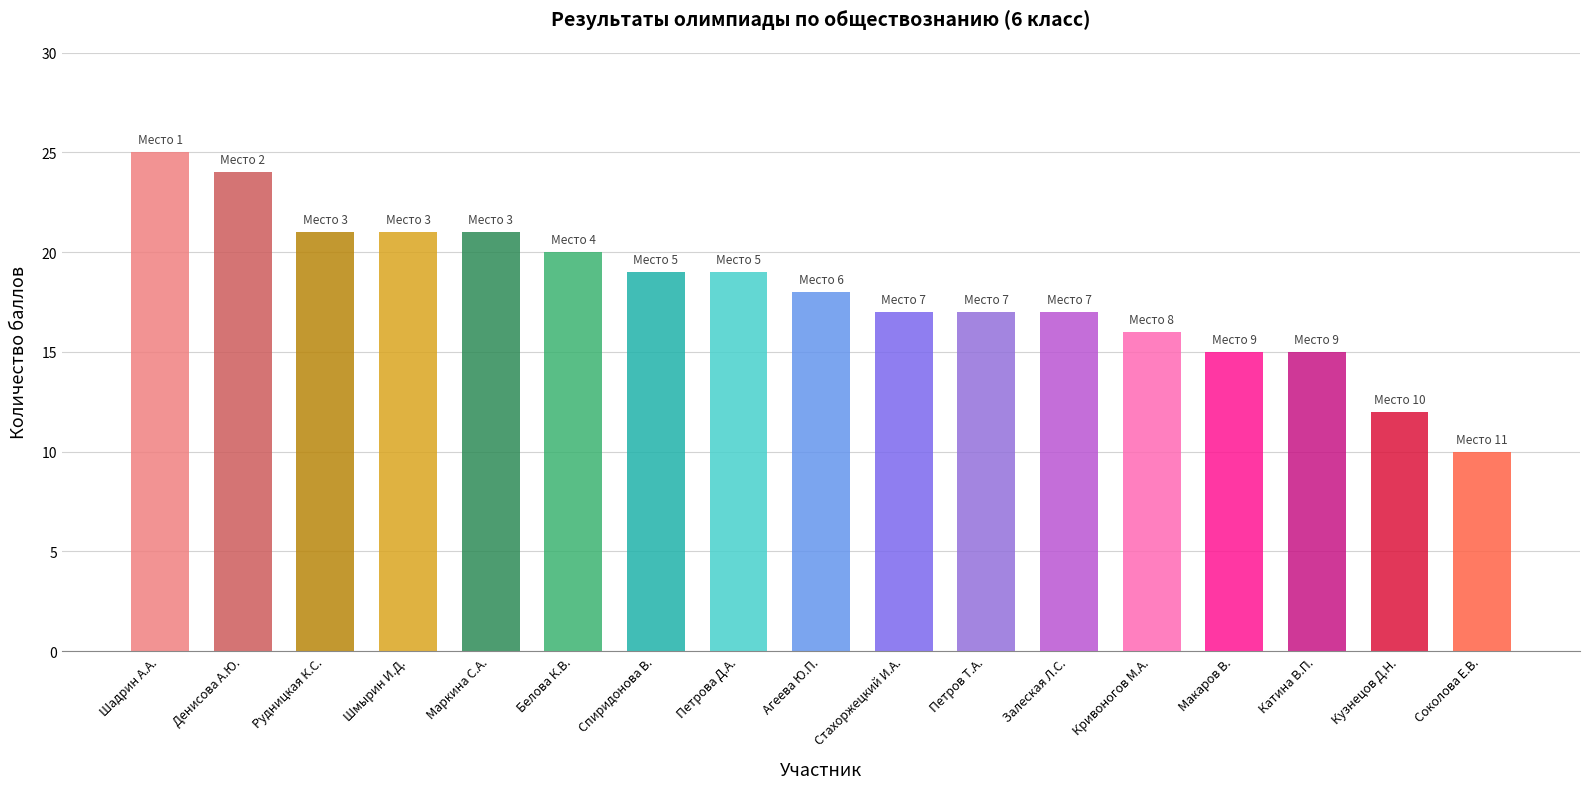

At which category does the chart reach its peak across all series?

Шадрин А.А.